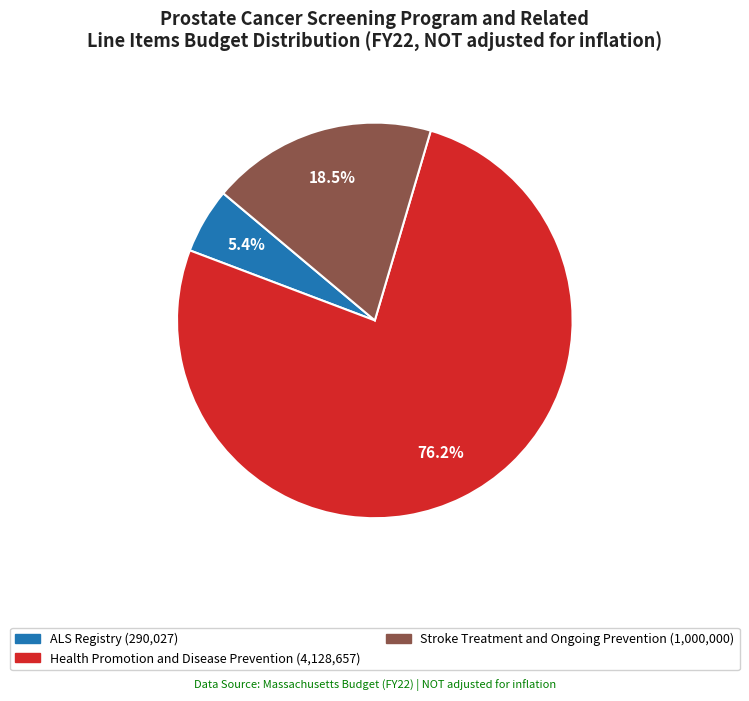

Does any single category account for the majority?

Yes